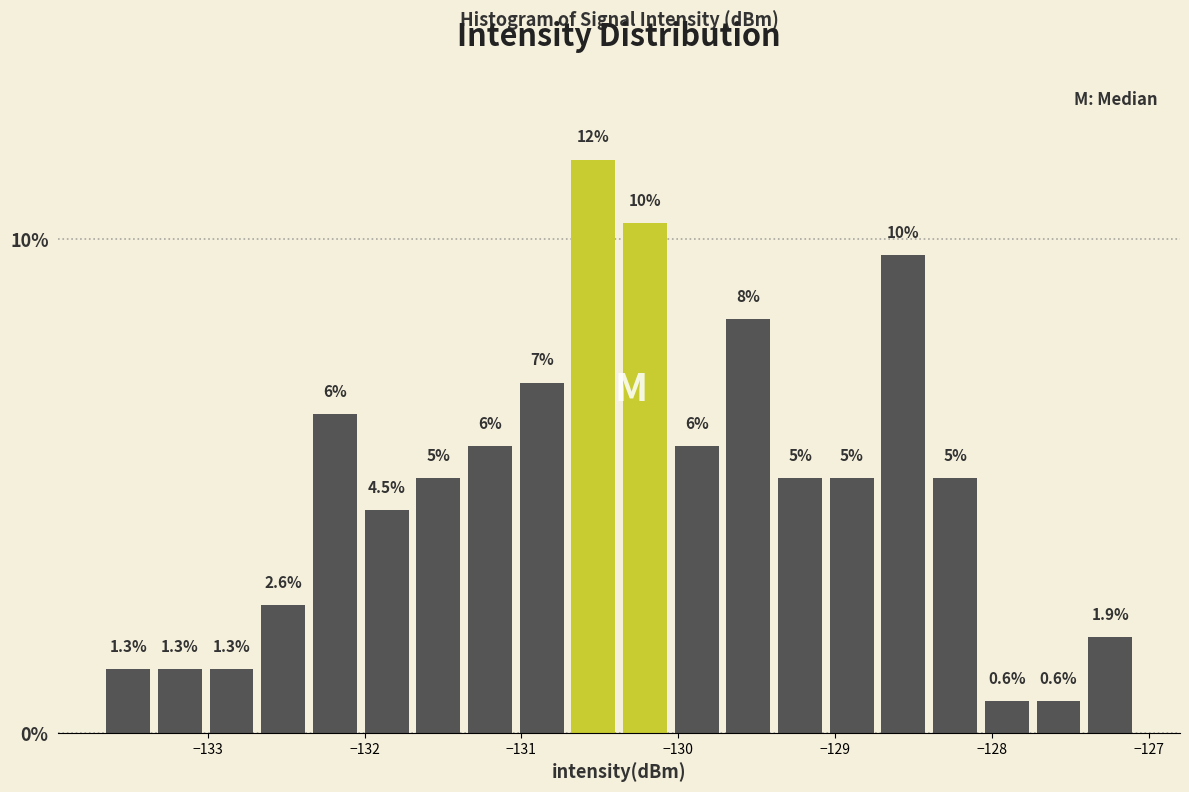

Read against the x-axis, roughly where is the centre of the tallest bar?

-130.5